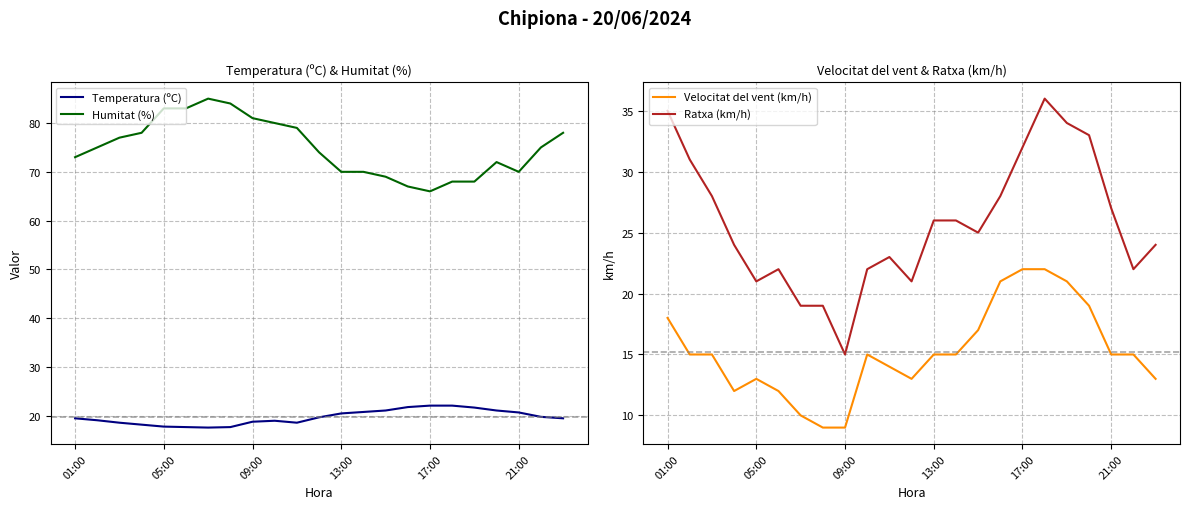

The Humitat (%) series shows 70.0 at 21:00. True or false?

True